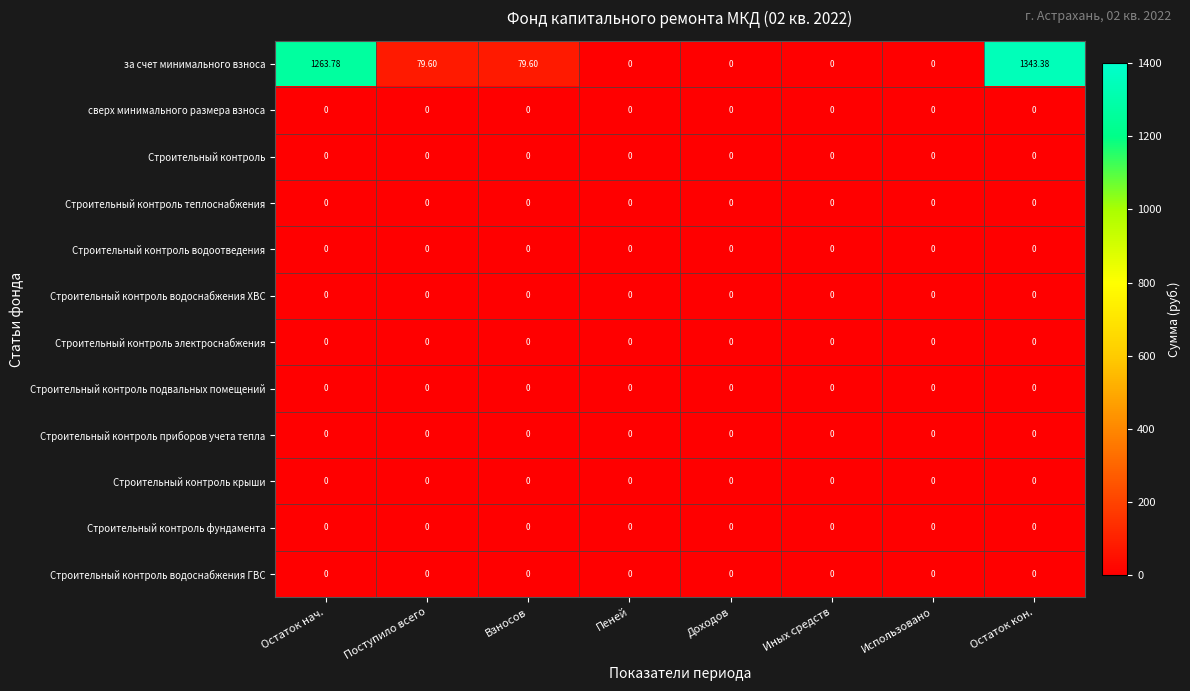

At how many categories does at least one series exceed 437?

2